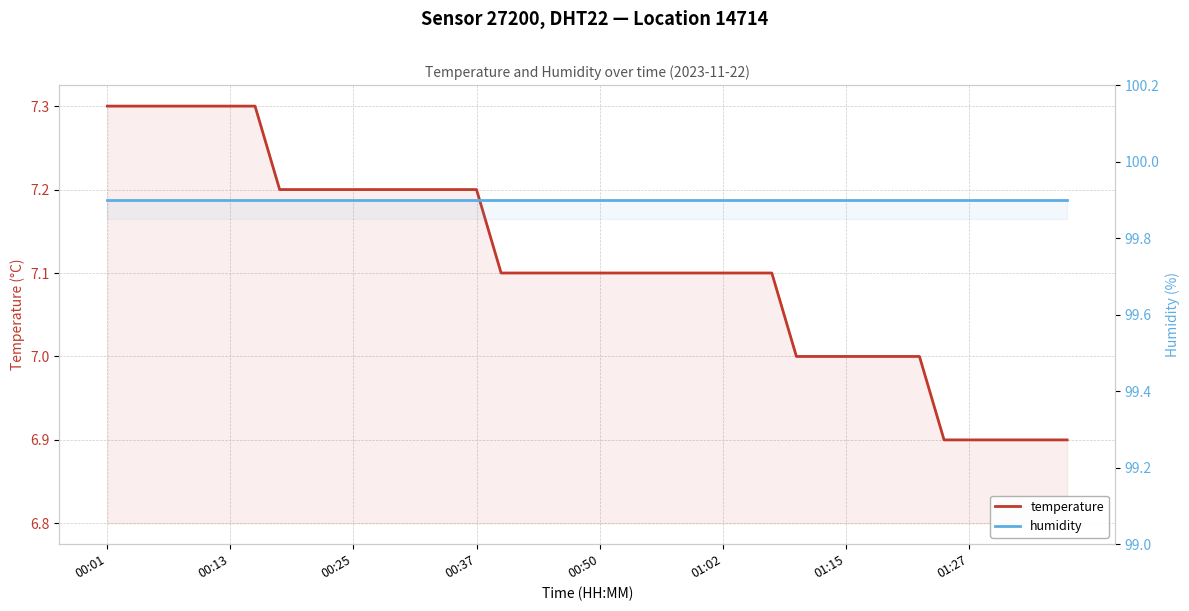

Where is humidity nearest to the value 99?

00:01